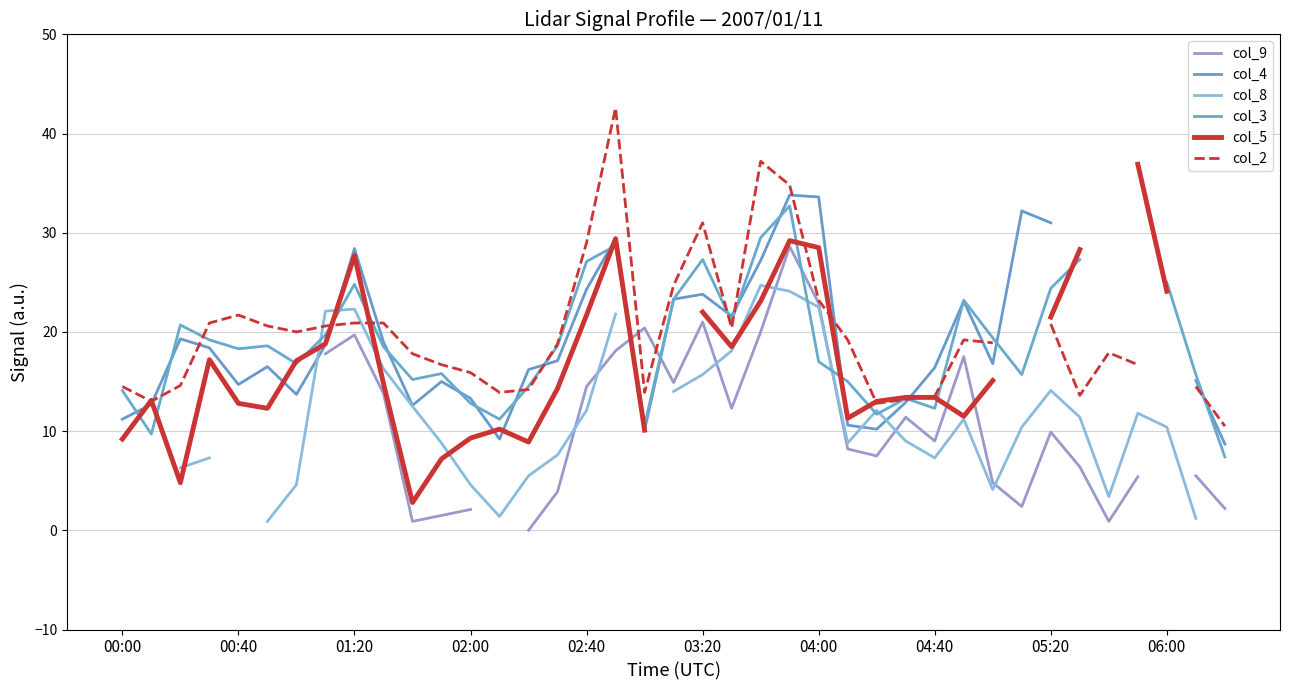

Which series changed the most between 13 and 26?

col_8